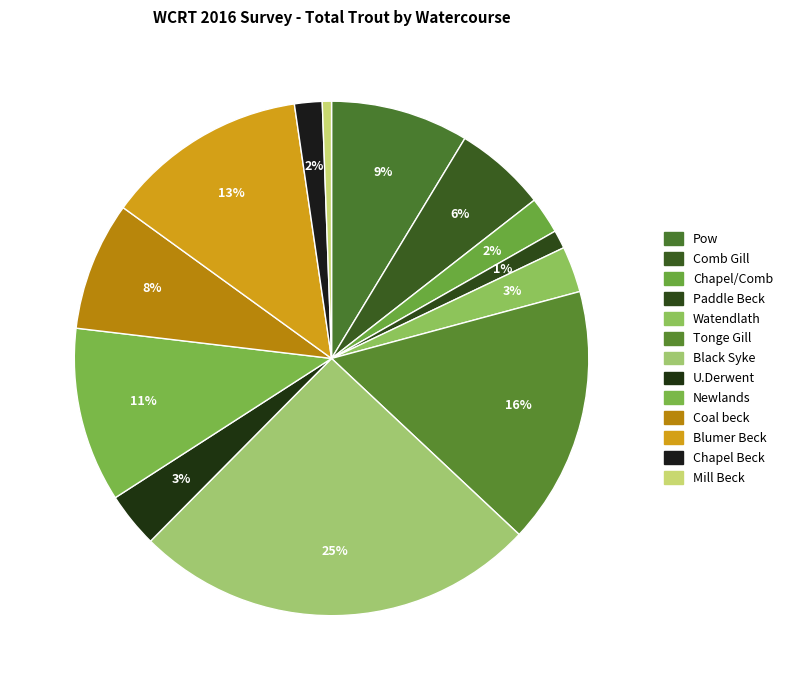

How many segments does this pie chart have?

13